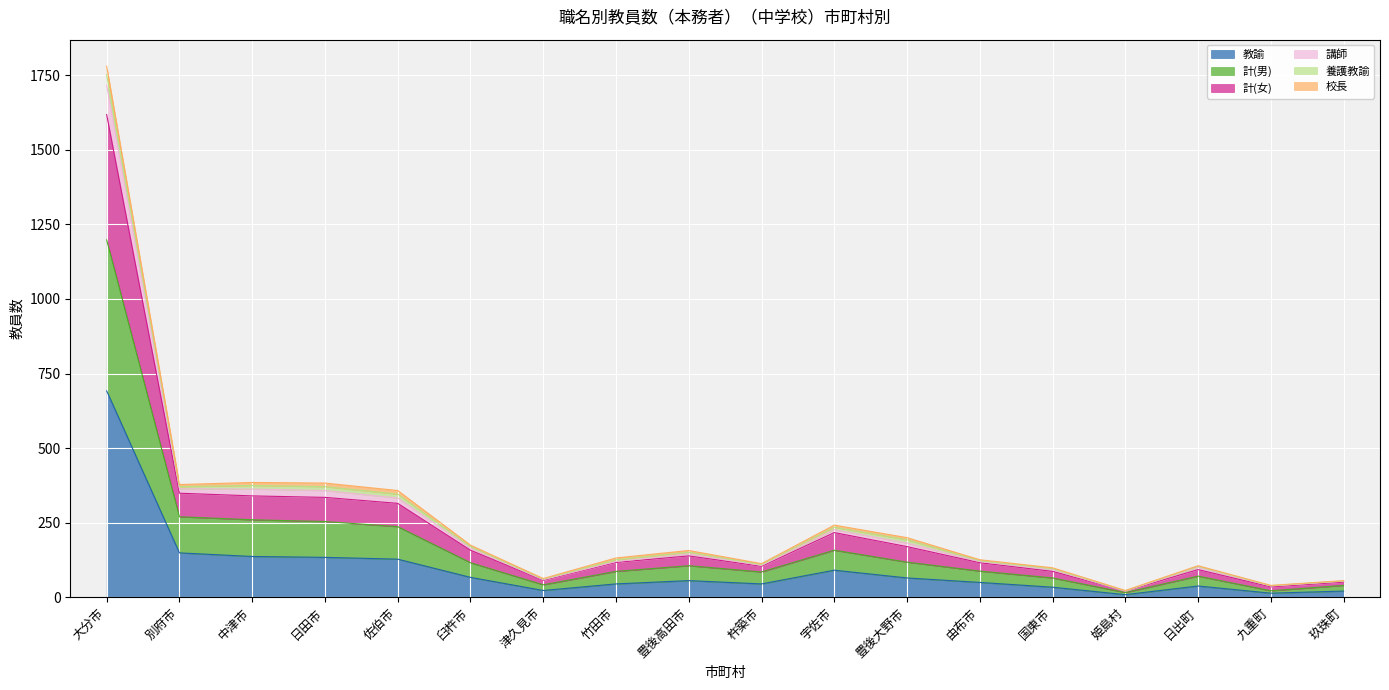

In 教諭, how many points are higher than both neighbors (excluding endpoints)?

3